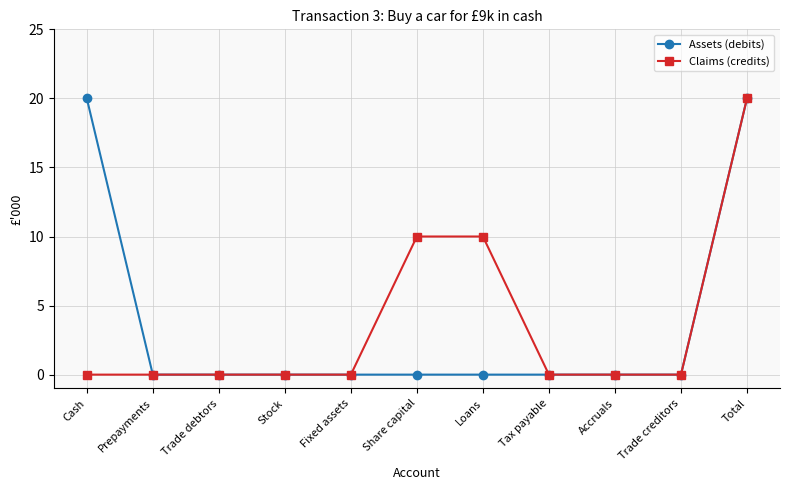

At how many categories does at least one series exceed 8?

4